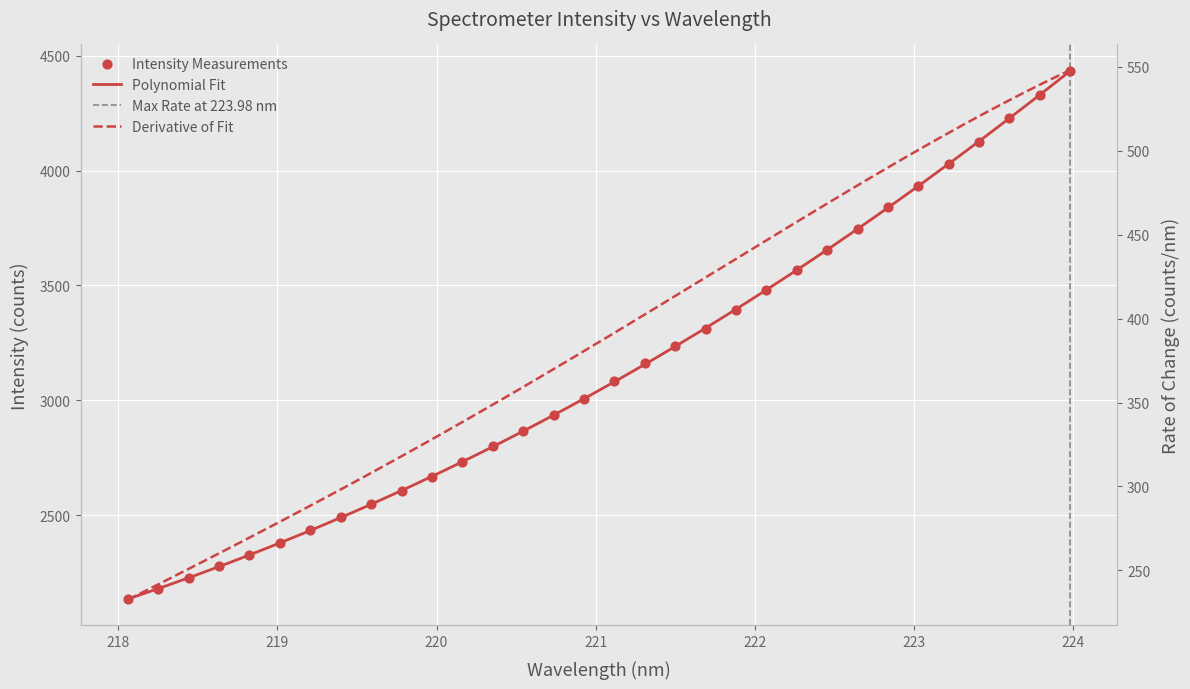

Approximately how many times larger is the value at 218.8244 compared to 220.3533?

0.8